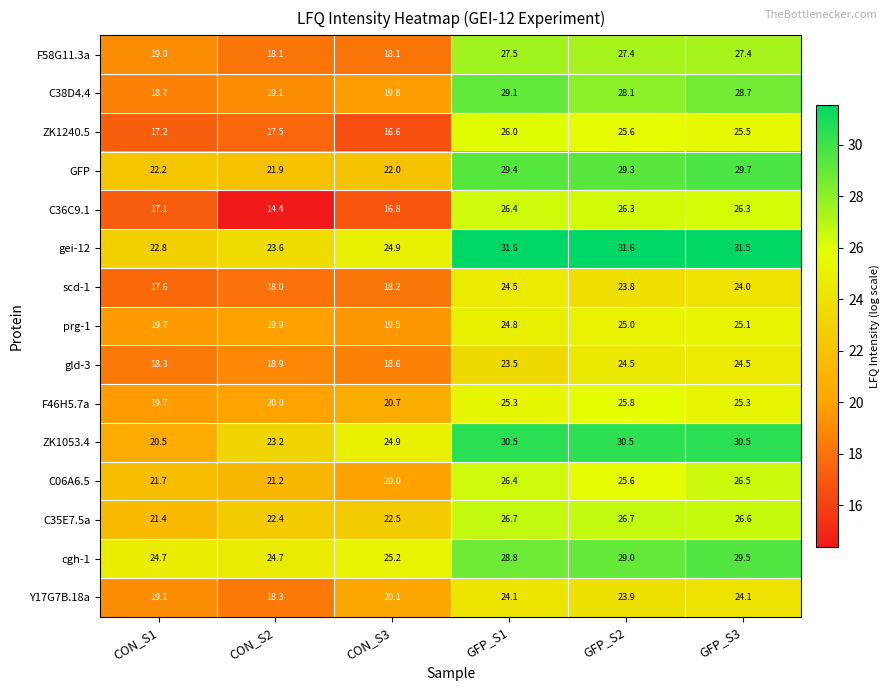

At which label does F58G11.3a first exceed 27?

GFP_S1